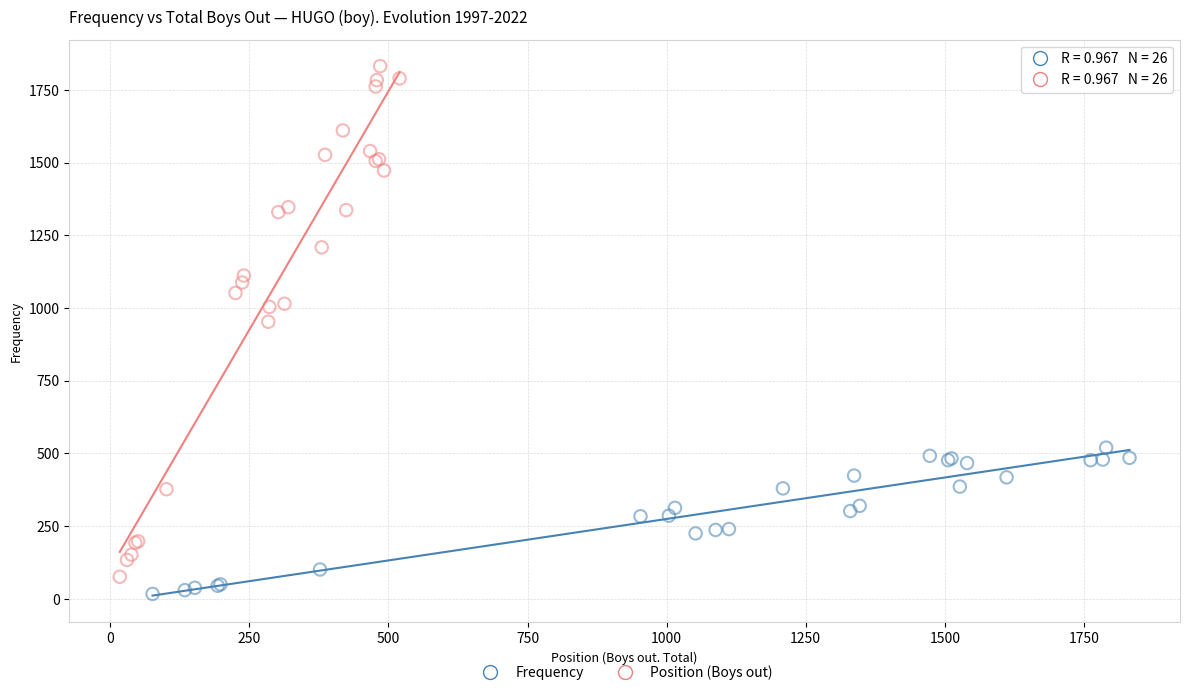

Which series reaches the maximum Y coordinate?

Position (Boys out)